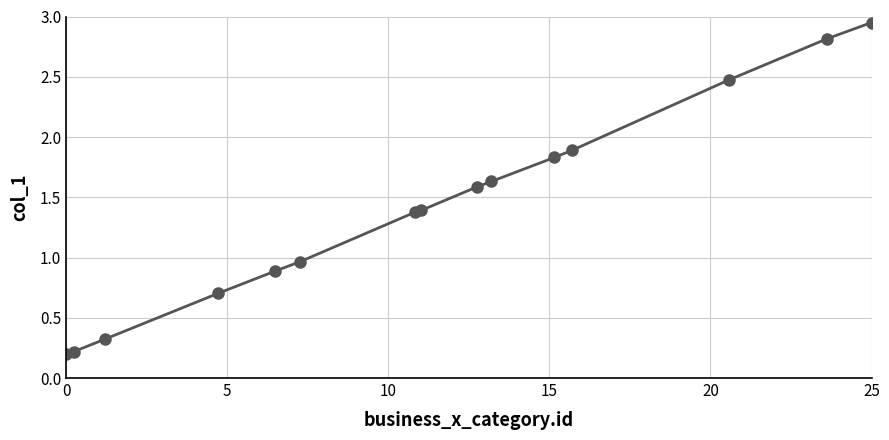

What is the difference between the second highest and second lowest values?

2.6